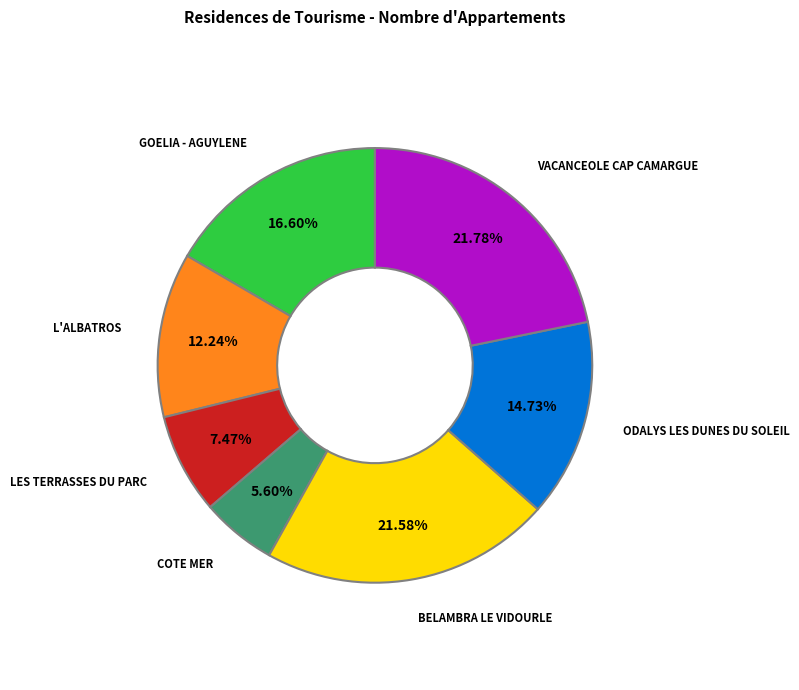

Between BELAMBRA LE VIDOURLE and L'ALBATROS, which is larger?

BELAMBRA LE VIDOURLE